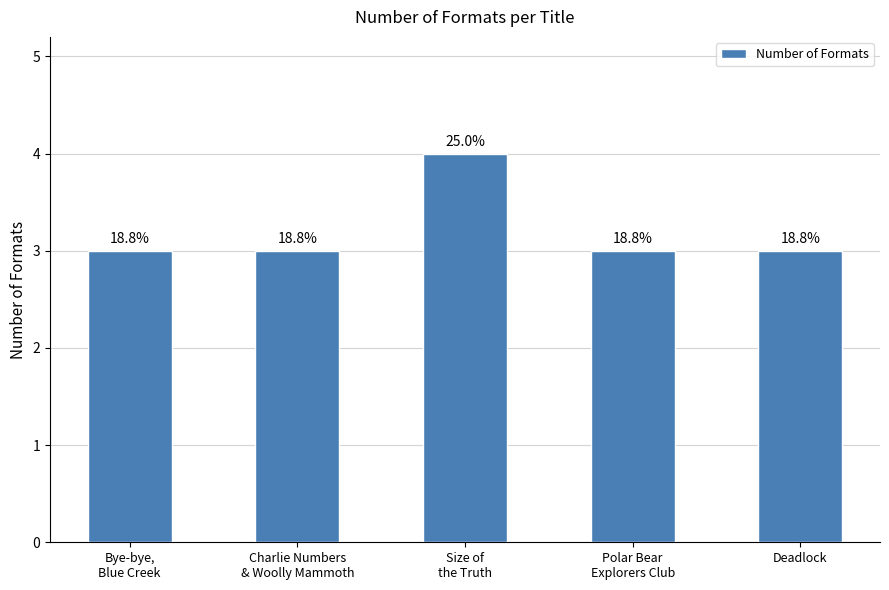

How many bars are there in total?

5